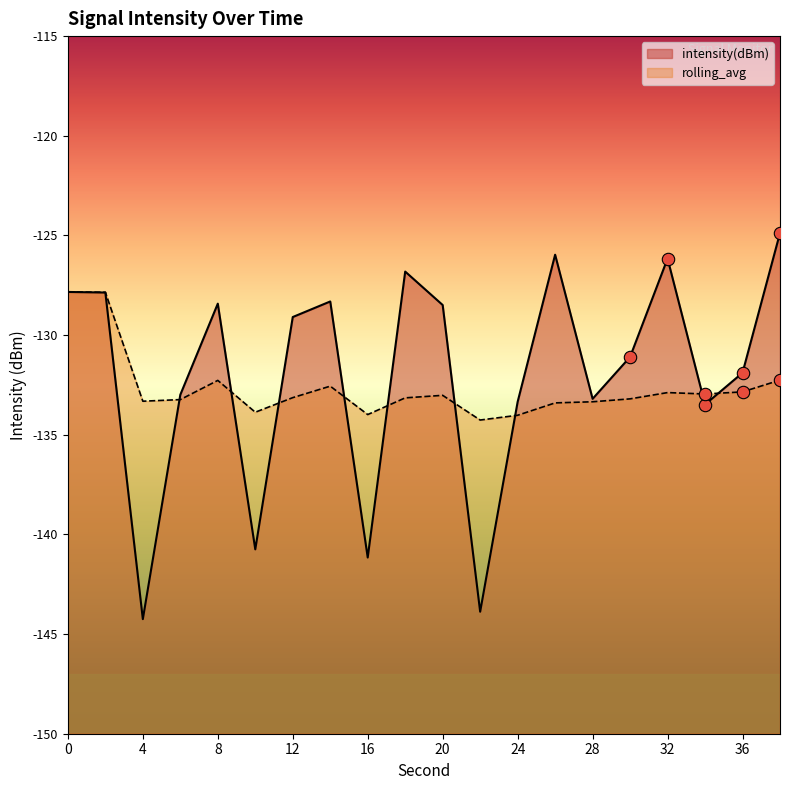

What is the total value across all series at 4?

-277.6